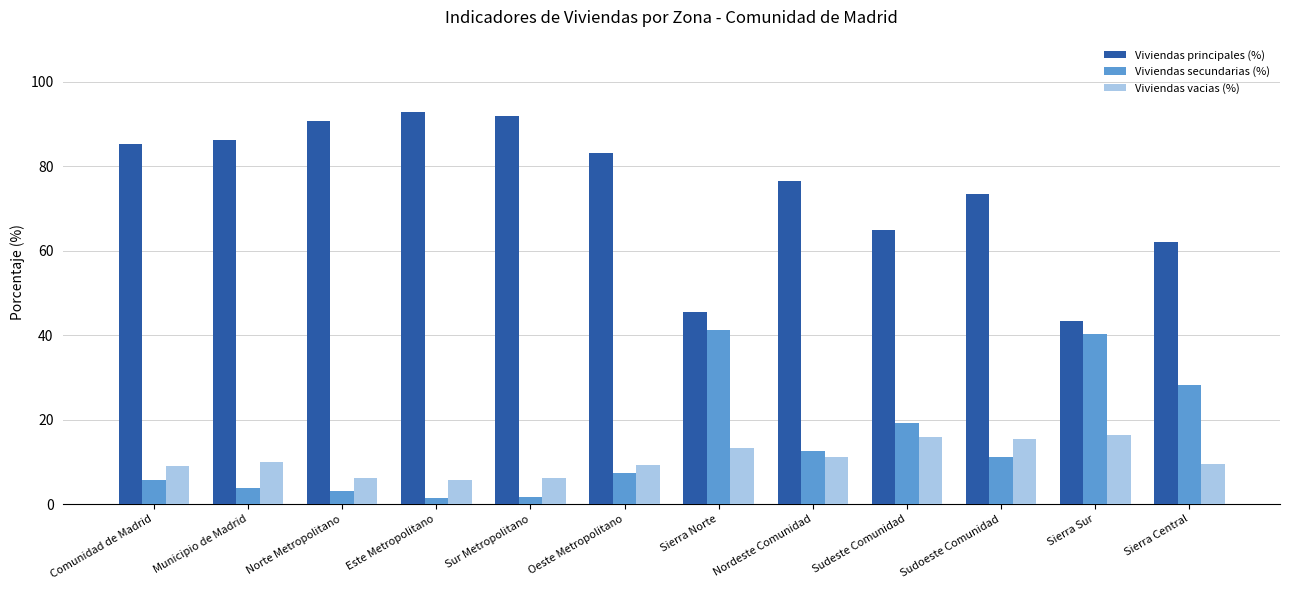

True or false: Viviendas principales (%) has a value of 9.4 at Sierra Sur.

False